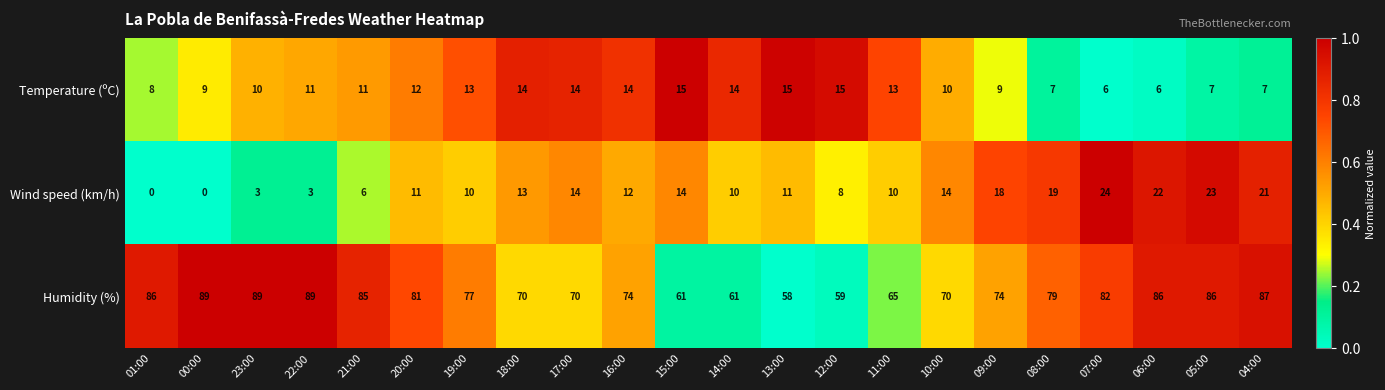

What is the spread (max minus min) of values at 15:00?

47